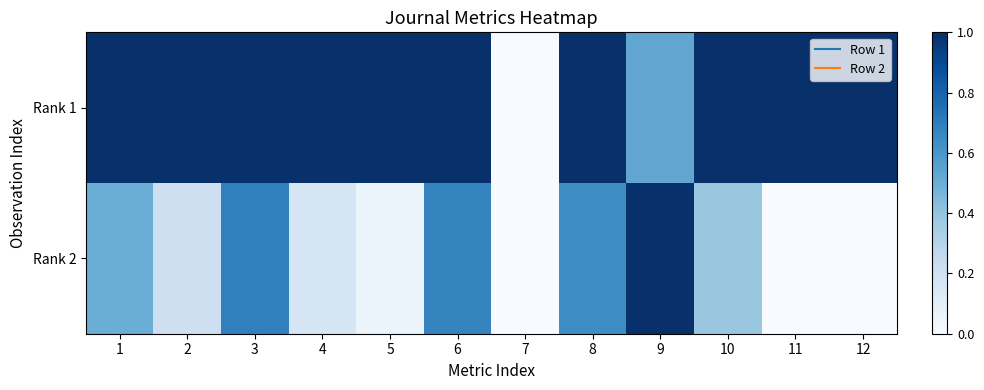

List the series in order of their overall mean, highest first.

Rank 1, Rank 2